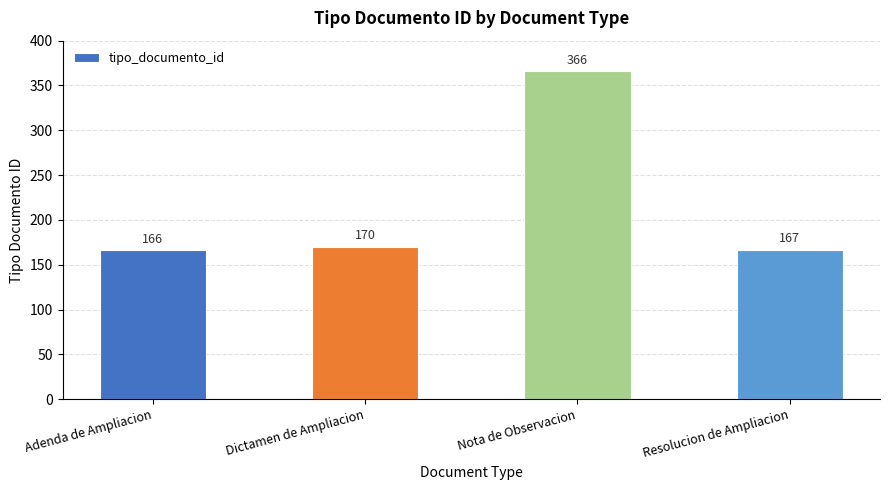

At which category does the chart reach its peak across all series?

Nota de Observacion